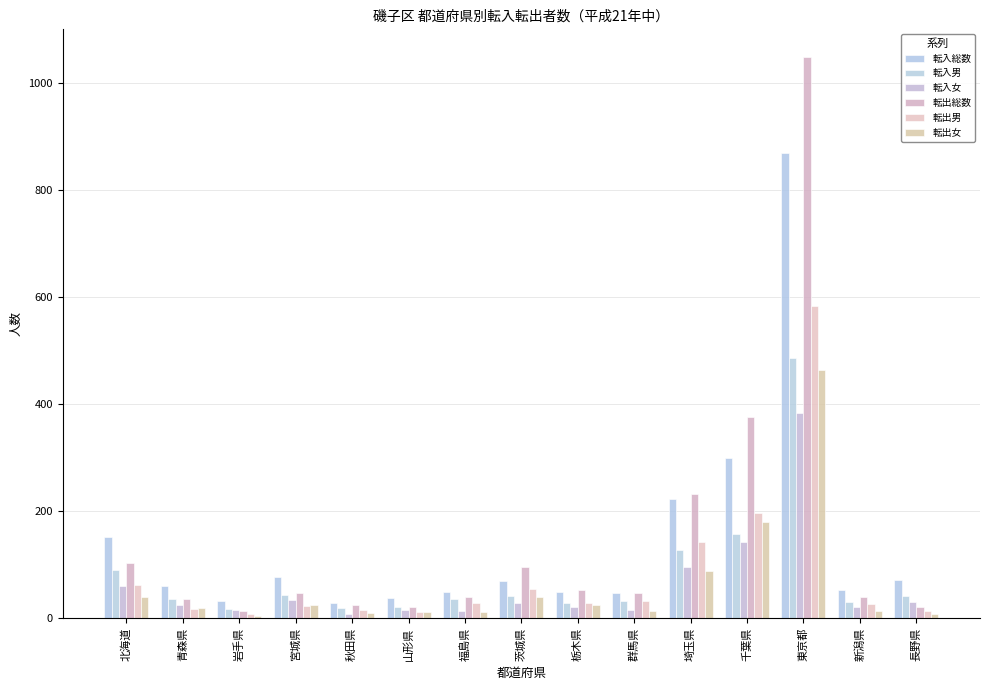

Reading left to right, list all the values displayed in this chart.

転入総数: 北海道=152	青森県=61	岩手県=33	宮城県=78	秋田県=28	山形県=38	福島県=50	茨城県=70	栃木県=49	群馬県=48	埼玉県=223	千葉県=299	東京都=869	新潟県=53	長野県=71
転入男: 北海道=91	青森県=37	岩手県=18	宮城県=44	秋田県=20	山形県=22	福島県=36	茨城県=41	栃木県=28	群馬県=32	埼玉県=127	千葉県=157	東京都=486	新潟県=31	長野県=41
転入女: 北海道=61	青森県=24	岩手県=15	宮城県=34	秋田県=8	山形県=16	福島県=14	茨城県=29	栃木県=21	群馬県=16	埼玉県=96	千葉県=142	東京都=383	新潟県=22	長野県=30
転出総数: 北海道=103	青森県=37	岩手県=13	宮城県=47	秋田県=25	山形県=22	福島県=39	茨城県=95	栃木県=53	群馬県=47	埼玉県=232	千葉県=376	東京都=1047	新潟県=40	長野県=22
転出男: 北海道=63	青森県=17	岩手県=9	宮城県=23	秋田県=15	山形県=11	福島県=28	茨城県=55	栃木県=29	群馬県=33	埼玉県=143	千葉県=196	東京都=583	新潟県=27	長野県=14
転出女: 北海道=40	青森県=20	岩手県=4	宮城県=24	秋田県=10	山形県=11	福島県=11	茨城県=40	栃木県=24	群馬県=14	埼玉県=89	千葉県=180	東京都=464	新潟県=13	長野県=8